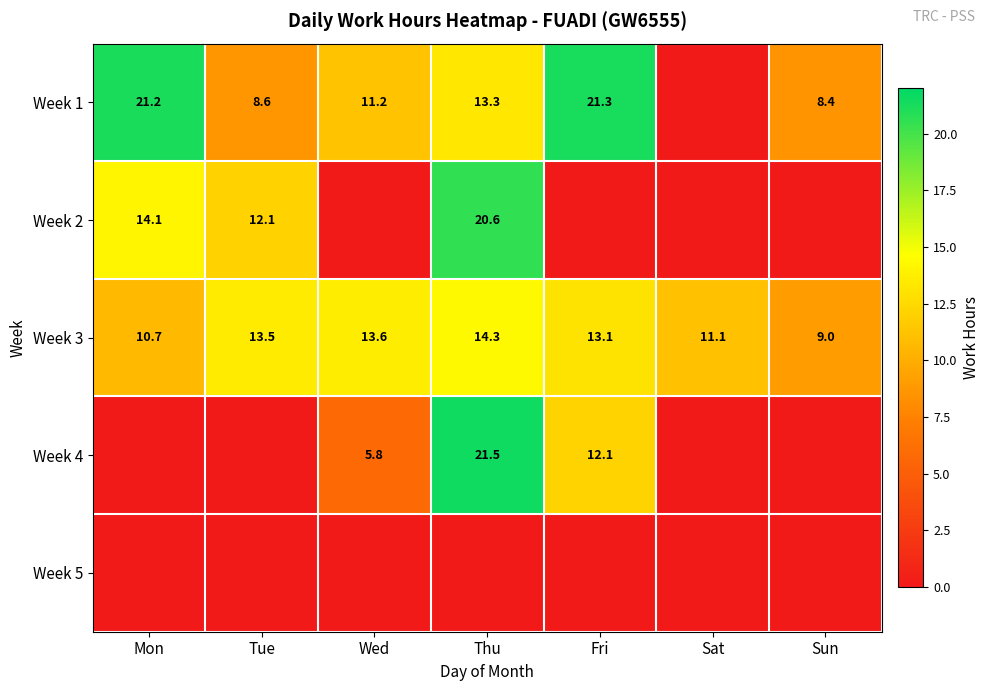

The value of Week 1 at Sun is 8.4. True or false?

True